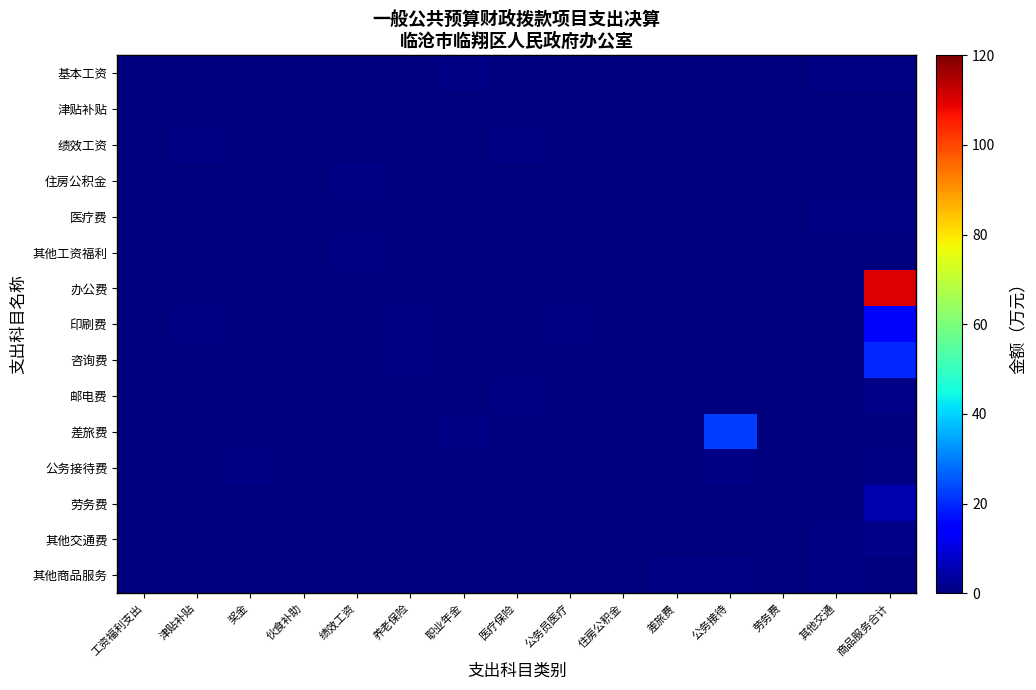

Reading left to right, transcribe all the data shown in this chart.

基本工资: 工资福利支出=0.1	津贴补贴=0.0	奖金=0.2	伙食补助=0.5	绩效工资=0.1	养老保险=0.1	职业年金=0.5	医疗保险=0.2	公务员医疗=0.1	住房公积金=0.2	差旅费=0.1	公务接待=0.1	劳务费=0.1	其他交通=0.6	商品服务合计=0.5
津贴补贴: 工资福利支出=0.2	津贴补贴=0.3	奖金=0.1	伙食补助=0.3	绩效工资=0.4	养老保险=0.4	职业年金=0.1	医疗保险=0.0	公务员医疗=0.4	住房公积金=0.2	差旅费=0.0	公务接待=0.3	劳务费=0.1	其他交通=0.2	商品服务合计=0.1
绩效工资: 工资福利支出=0.2	津贴补贴=0.6	奖金=0.0	伙食补助=0.3	绩效工资=0.2	养老保险=0.4	职业年金=0.1	医疗保险=0.6	公务员医疗=0.4	住房公积金=0.1	差旅费=0.2	公务接待=0.1	劳务费=0.0	其他交通=0.1	商品服务合计=0.4
住房公积金: 工资福利支出=0.2	津贴补贴=0.1	奖金=0.3	伙食补助=0.1	绩效工资=0.5	养老保险=0.1	职业年金=0.1	医疗保险=0.2	公务员医疗=0.2	住房公积金=0.3	差旅费=0.3	公务接待=0.3	劳务费=0.1	其他交通=0.1	商品服务合计=0.3
医疗费: 工资福利支出=0.1	津贴补贴=0.1	奖金=0.3	伙食补助=0.4	绩效工资=0.2	养老保险=0.4	职业年金=0.0	医疗保险=0.3	公务员医疗=0.1	住房公积金=0.2	差旅费=0.1	公务接待=0.5	劳务费=0.0	其他交通=0.5	商品服务合计=0.8
其他工资福利: 工资福利支出=0.2	津贴补贴=0.0	奖金=0.1	伙食补助=0.0	绩效工资=0.6	养老保险=0.1	职业年金=0.1	医疗保险=0.4	公务员医疗=0.2	住房公积金=0.2	差旅费=0.2	公务接待=0.3	劳务费=0.1	其他交通=0.2	商品服务合计=0.2
办公费: 工资福利支出=0.0	津贴补贴=0.3	奖金=0.2	伙食补助=0.1	绩效工资=0.1	养老保险=0.4	职业年金=0.1	医疗保险=0.1	公务员医疗=0.0	住房公积金=0.1	差旅费=0.4	公务接待=0.1	劳务费=0.1	其他交通=0.2	商品服务合计=110.1
印刷费: 工资福利支出=0.1	津贴补贴=0.6	奖金=0.1	伙食补助=0.1	绩效工资=0.0	养老保险=0.6	职业年金=0.0	医疗保险=0.0	公务员医疗=0.7	住房公积金=0.1	差旅费=0.1	公务接待=0.0	劳务费=0.4	其他交通=0.3	商品服务合计=15.8
咨询费: 工资福利支出=0.2	津贴补贴=0.3	奖金=0.4	伙食补助=0.4	绩效工资=0.2	养老保险=0.7	职业年金=0.3	医疗保险=0.2	公务员医疗=0.0	住房公积金=0.2	差旅费=0.5	公务接待=0.0	劳务费=0.3	其他交通=0.1	商品服务合计=20.0
邮电费: 工资福利支出=0.5	津贴补贴=0.2	奖金=0.1	伙食补助=0.2	绩效工资=0.4	养老保险=0.1	职业年金=0.4	医疗保险=0.5	公务员医疗=0.1	住房公积金=0.1	差旅费=0.2	公务接待=0.4	劳务费=0.4	其他交通=0.2	商品服务合计=1.4
差旅费: 工资福利支出=0.1	津贴补贴=0.1	奖金=0.2	伙食补助=0.1	绩效工资=0.1	养老保险=0.2	职业年金=0.6	医疗保险=0.1	公务员医疗=0.4	住房公积金=0.2	差旅费=0.3	公务接待=22.1	劳务费=0.3	其他交通=0.2	商品服务合计=0.3
公务接待费: 工资福利支出=0.1	津贴补贴=0.2	奖金=0.6	伙食补助=0.1	绩效工资=0.2	养老保险=0.3	职业年金=0.2	医疗保险=0.0	公务员医疗=0.1	住房公积金=0.1	差旅费=0.2	公务接待=0.6	劳务费=0.4	其他交通=0.1	商品服务合计=0.8
劳务费: 工资福利支出=0.2	津贴补贴=0.3	奖金=0.3	伙食补助=0.1	绩效工资=0.1	养老保险=0.2	职业年金=0.1	医疗保险=0.0	公务员医疗=0.3	住房公积金=0.5	差旅费=0.1	公务接待=0.3	劳务费=0.1	其他交通=0.4	商品服务合计=5.5
其他交通费: 工资福利支出=0.1	津贴补贴=0.3	奖金=0.0	伙食补助=0.0	绩效工资=0.3	养老保险=0.1	职业年金=0.2	医疗保险=0.3	公务员医疗=0.3	住房公积金=0.4	差旅费=0.3	公务接待=0.2	劳务费=0.2	其他交通=0.5	商品服务合计=1.2
其他商品服务: 工资福利支出=0.2	津贴补贴=0.3	奖金=0.3	伙食补助=0.2	绩效工资=0.1	养老保险=0.2	职业年金=0.2	医疗保险=0.1	公务员医疗=0.1	住房公积金=0.0	差旅费=0.7	公务接待=0.6	劳务费=0.2	其他交通=0.5	商品服务合计=0.1